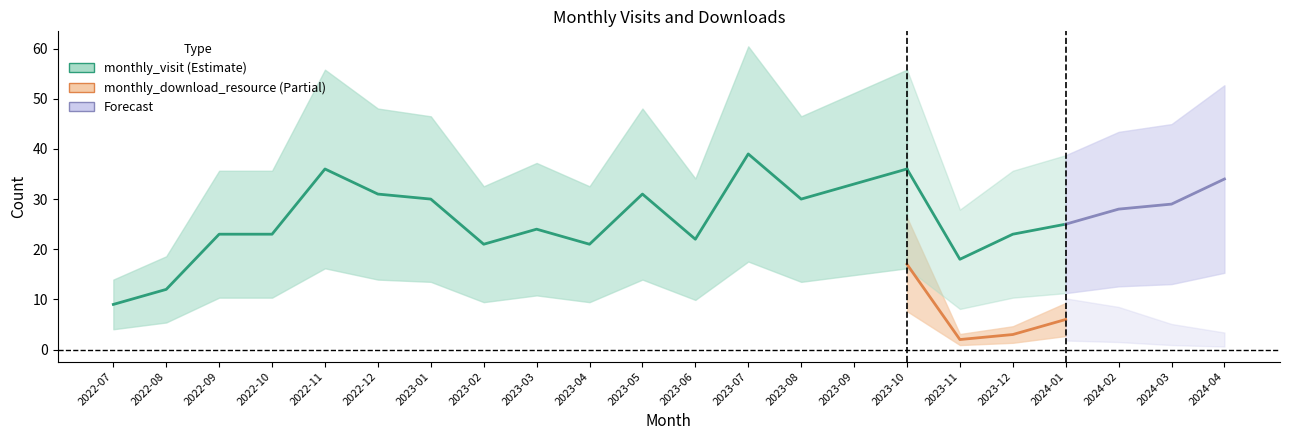

Rank the series at 2023-12 from lowest to highest value.

monthly_download_resource, monthly_visit